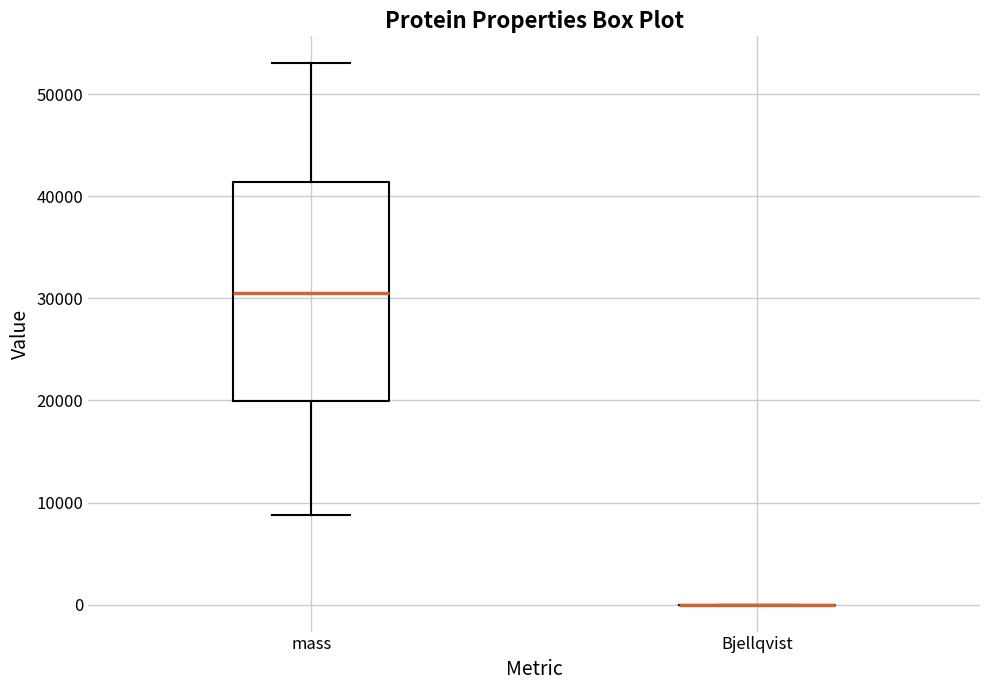

Where is the lower edge of the box for mass on the y-axis? The values are not printed on the chart, so give them approximately, as read against the axis.

20000